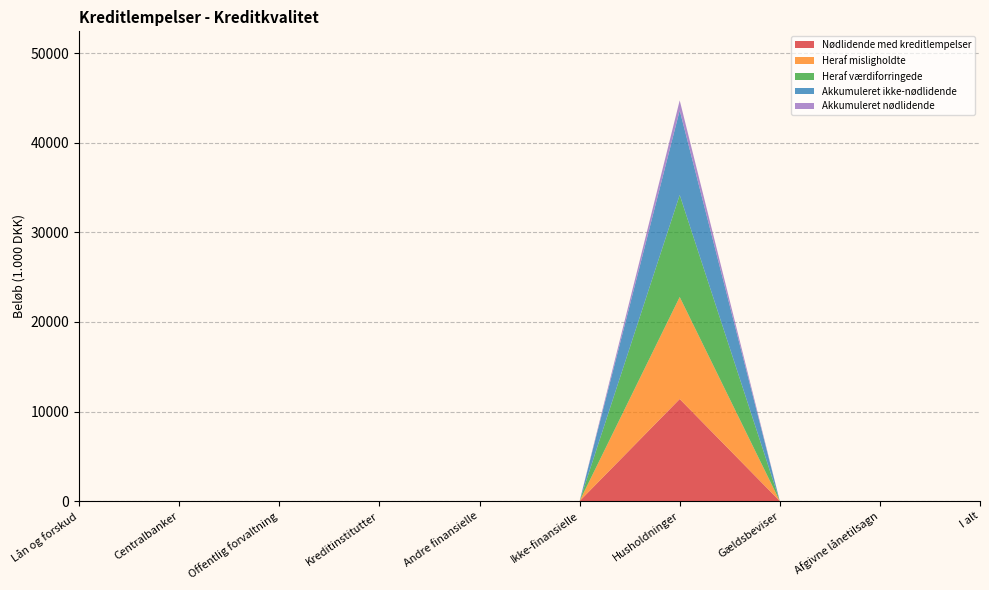

Reading right to left, what are all the values shown in this chart?

Nødlidende med kreditlempelser: I alt=0	Afgivne lånetilsagn=0	Gældsbeviser=0	Husholdninger=11394	Ikke-finansielle=0	Andre finansielle=0	Kreditinstitutter=0	Offentlig forvaltning=0	Centralbanker=0	Lån og forskud=0
Heraf misligholdte: I alt=0	Afgivne lånetilsagn=0	Gældsbeviser=0	Husholdninger=11394	Ikke-finansielle=0	Andre finansielle=0	Kreditinstitutter=0	Offentlig forvaltning=0	Centralbanker=0	Lån og forskud=0
Heraf værdiforringede: I alt=0	Afgivne lånetilsagn=0	Gældsbeviser=0	Husholdninger=11394	Ikke-finansielle=0	Andre finansielle=0	Kreditinstitutter=0	Offentlig forvaltning=0	Centralbanker=0	Lån og forskud=0
Akkumuleret ikke-nødlidende: I alt=0	Afgivne lånetilsagn=0	Gældsbeviser=0	Husholdninger=9446	Ikke-finansielle=0	Andre finansielle=0	Kreditinstitutter=0	Offentlig forvaltning=0	Centralbanker=0	Lån og forskud=0
Akkumuleret nødlidende: I alt=0	Afgivne lånetilsagn=0	Gældsbeviser=0	Husholdninger=1117	Ikke-finansielle=0	Andre finansielle=0	Kreditinstitutter=0	Offentlig forvaltning=0	Centralbanker=0	Lån og forskud=0